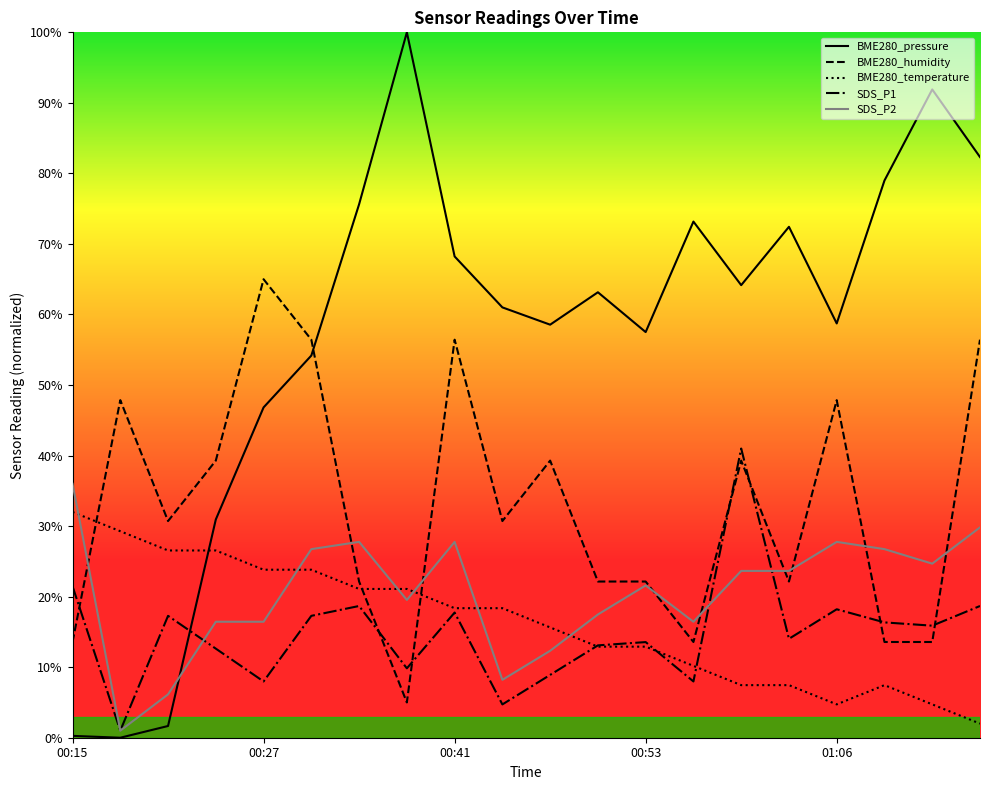

Which label corresponds to the smallest value in the chart?

00:18